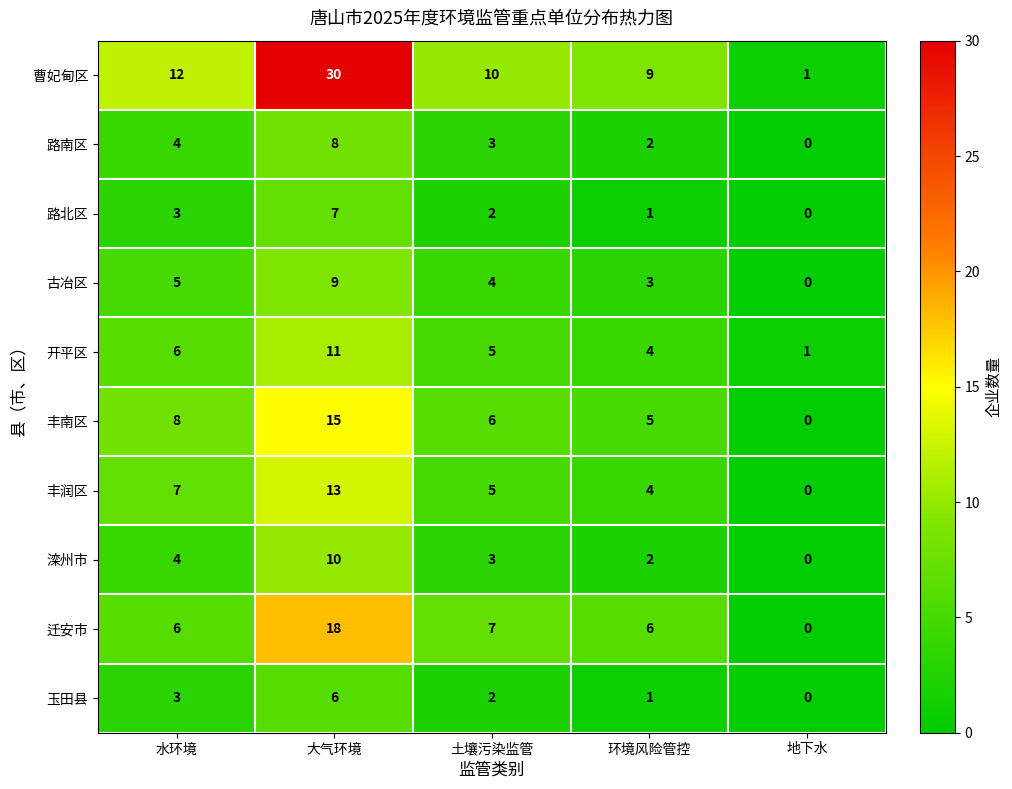

What is the spread (max minus min) of values at 大气环境?

24